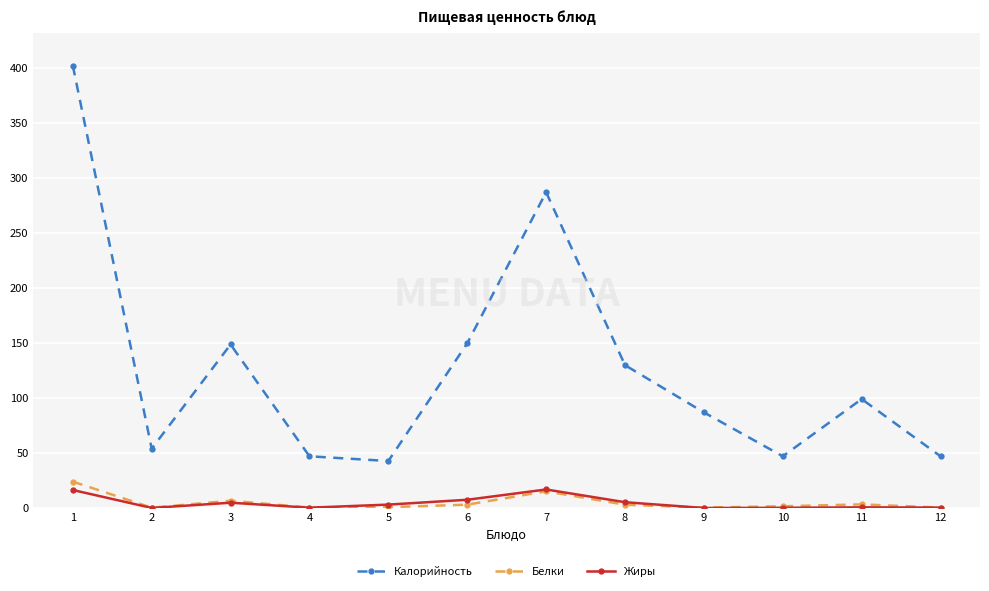

Does the chart have visible grid lines?

Yes